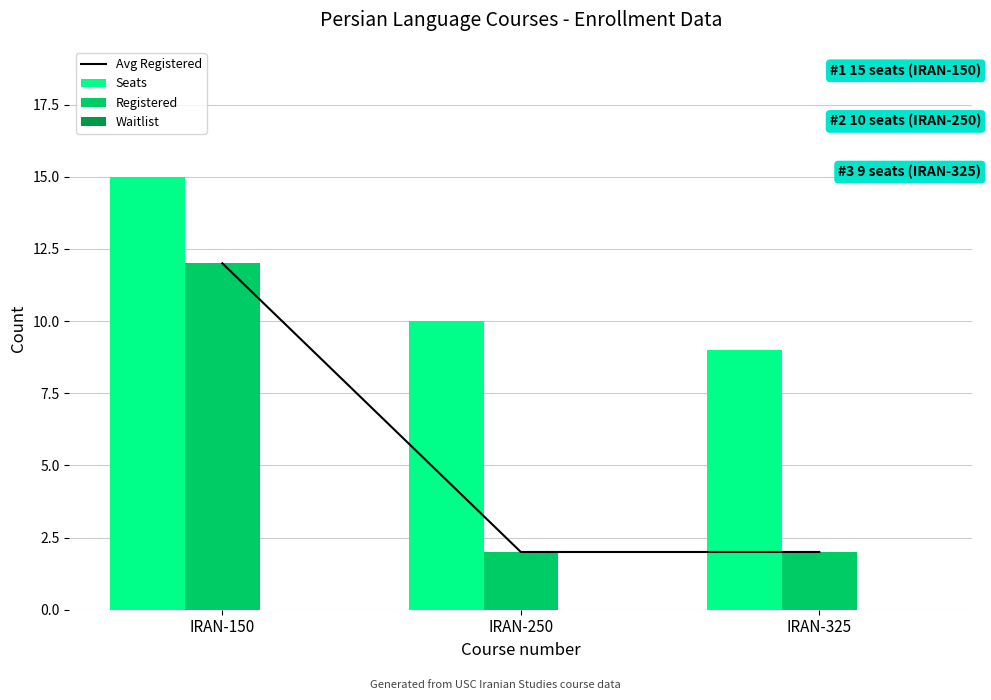

The value of Avg Registered at IRAN-150 is 7. True or false?

False